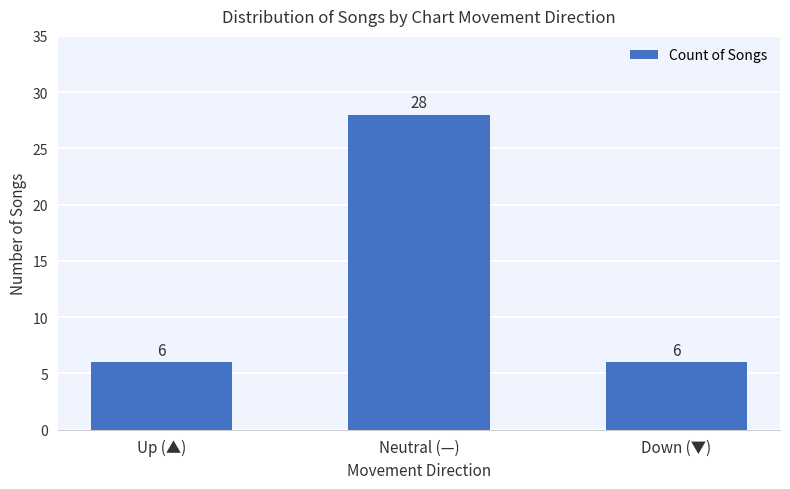

Reading left to right, list all the values displayed in this chart.

Up (▲)=6	Neutral (—)=28	Down (▼)=6